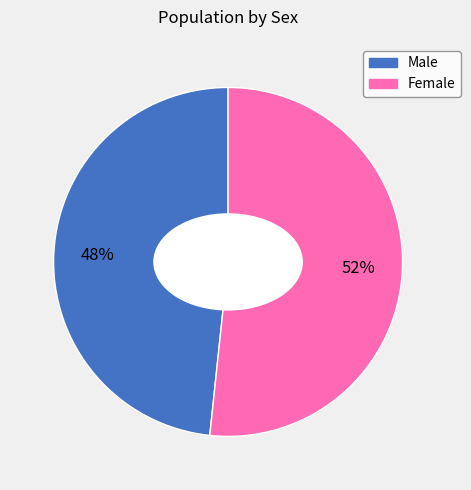

Between Female and Male, which is larger?

Female